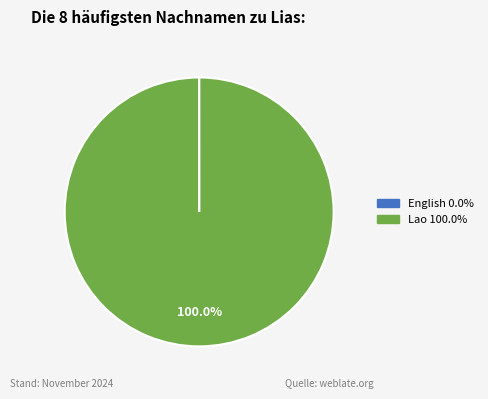

Which slice is the largest?

Lao